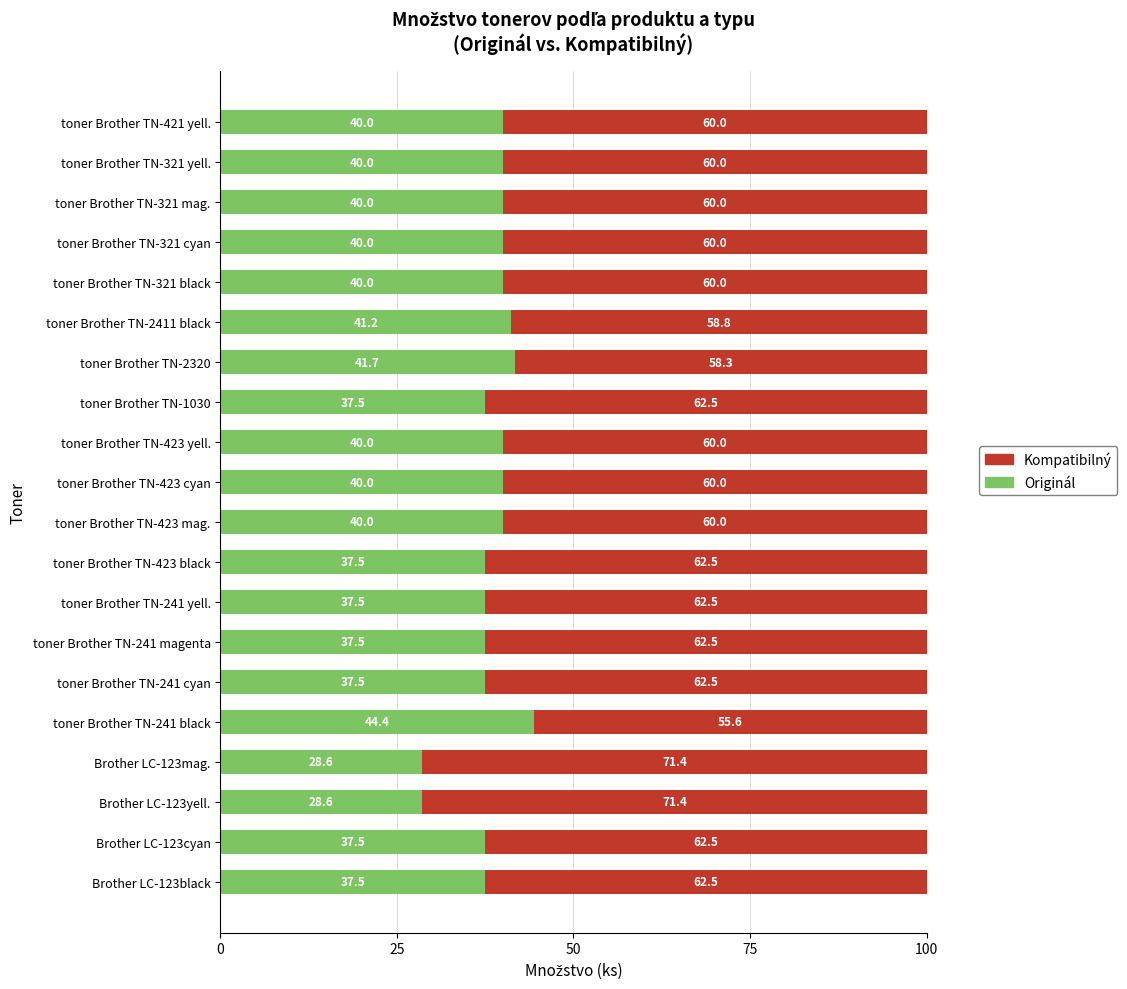

What is the lowest value of the Originál series?

28.6